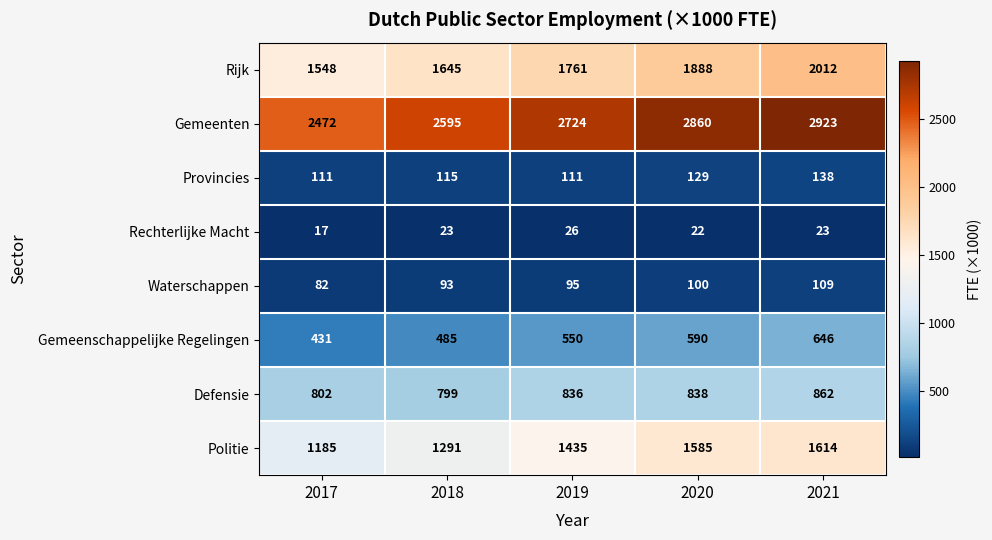

What is the total value across all series at 2020?

8012